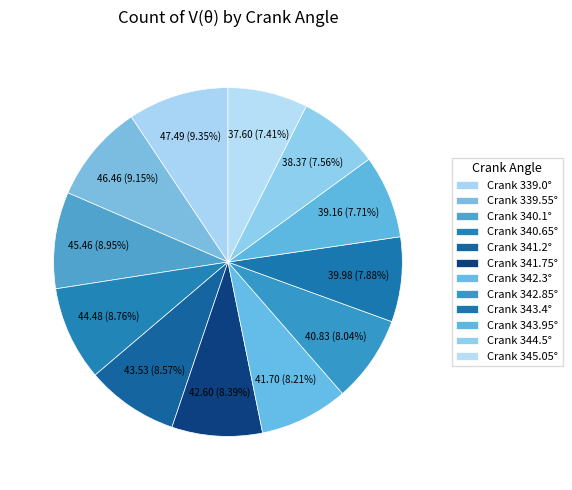

How many slices are in this pie chart?

12